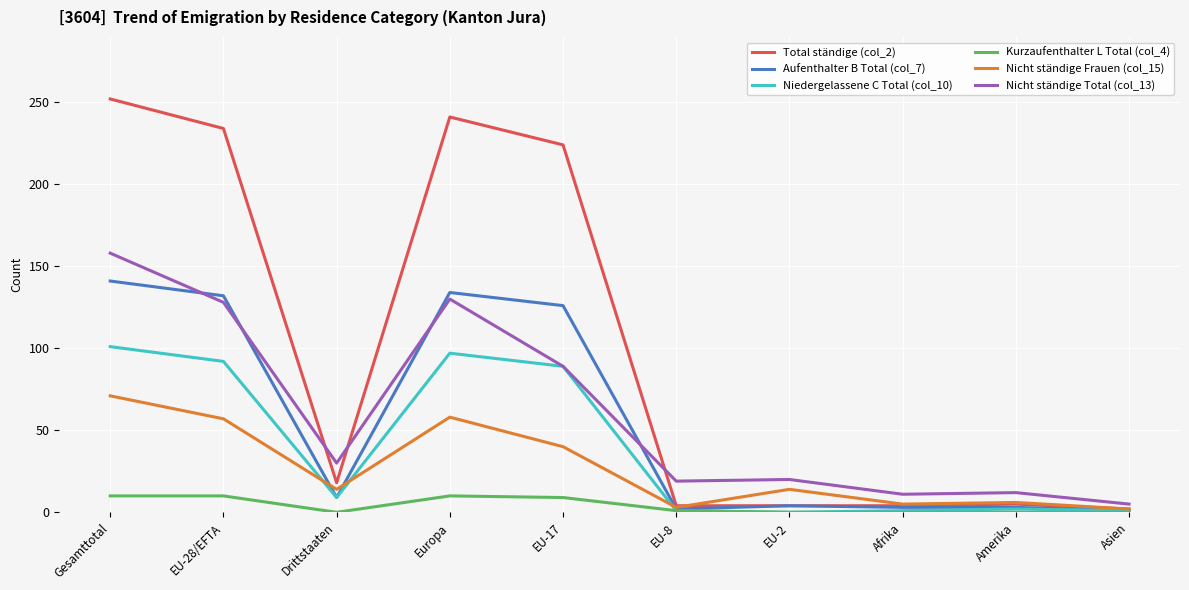

At which category is the sum across all series the highest?

Gesamttotal